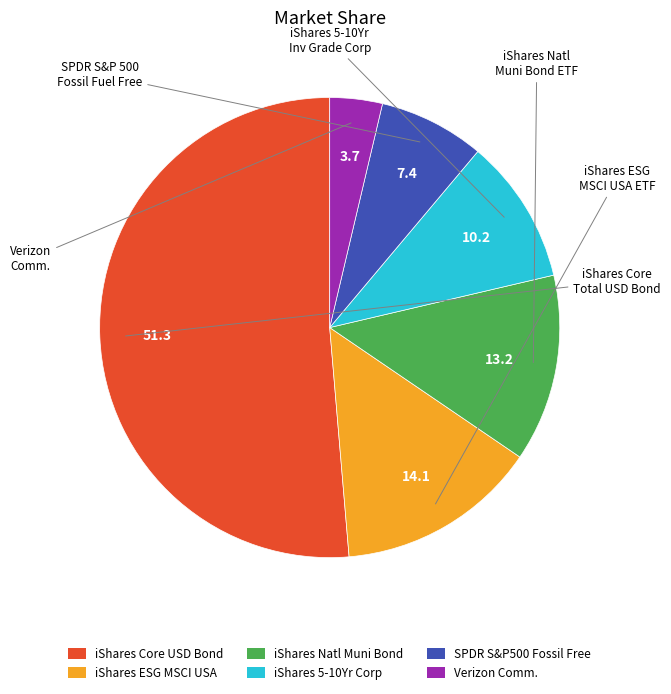

How many slices are in this pie chart?

6